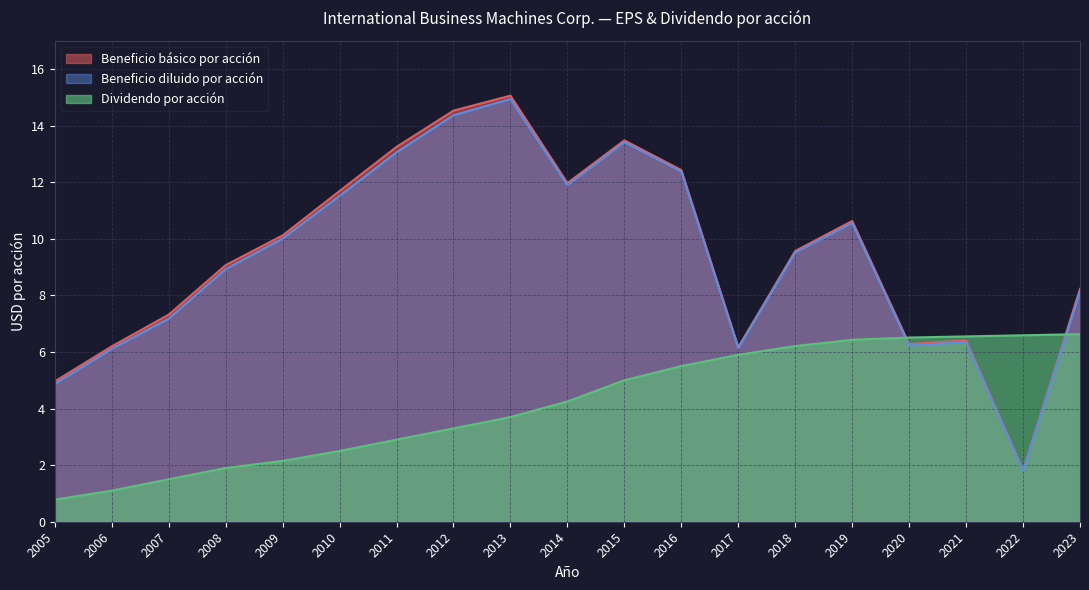

Count the number of data series in this chart.

3